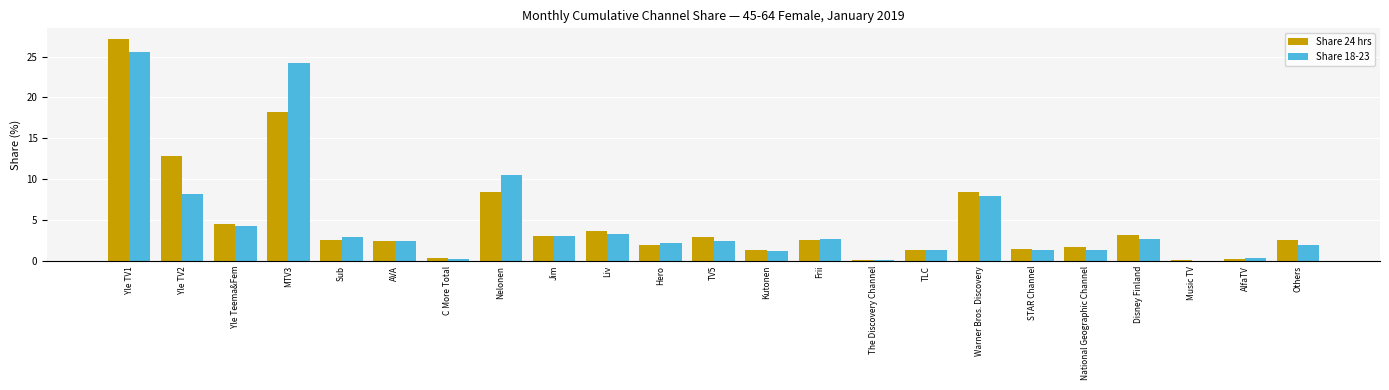

At which category does the chart reach its peak across all series?

Yle TV1